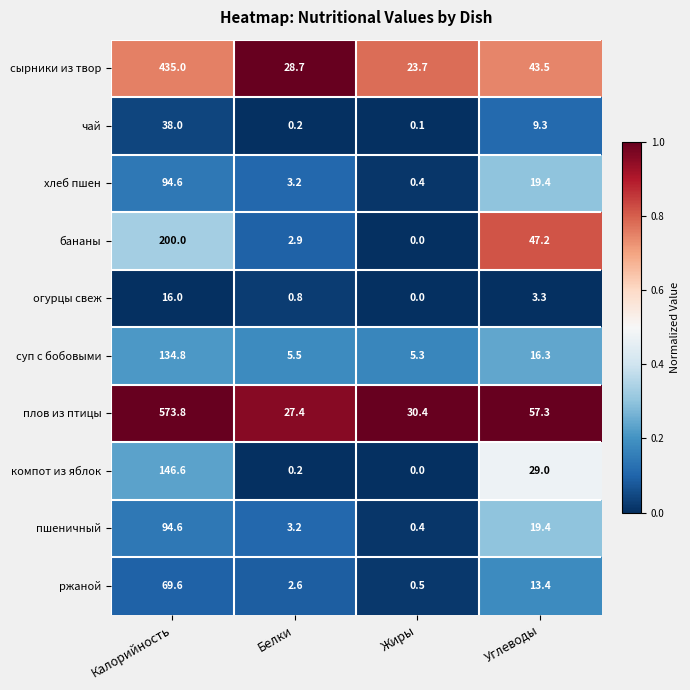

List the labels in order of чай value, smallest first.

Жиры, Белки, Углеводы, Калорийность